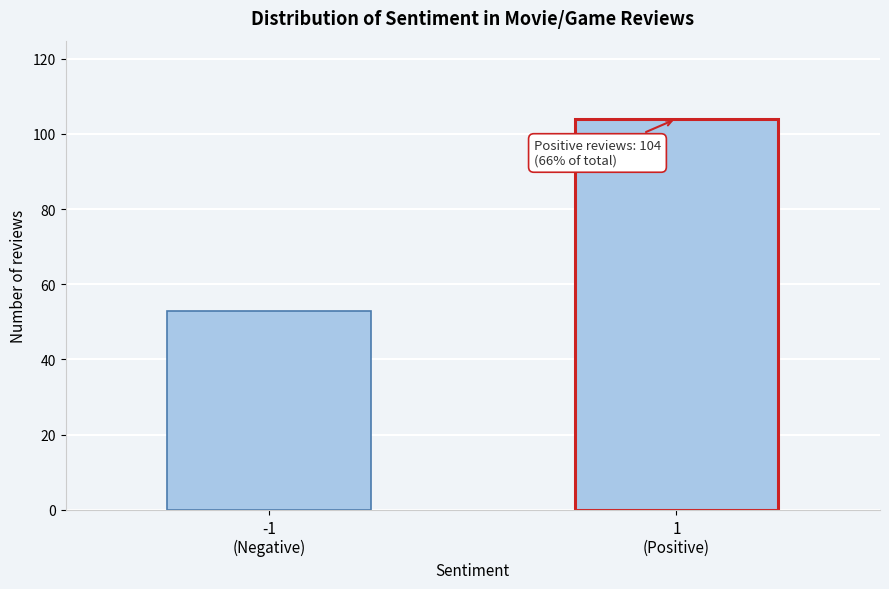

Reading left to right, what are all the values shown in this chart?

53	104